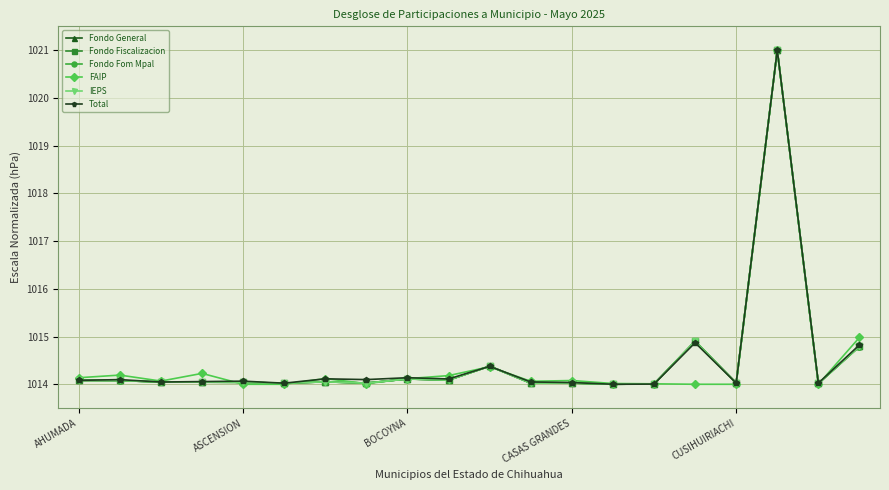

What are all the series names shown in the legend?

Fondo General, Fondo Fiscalizacion, Fondo Fom Mpal, FAIP, IEPS, Total